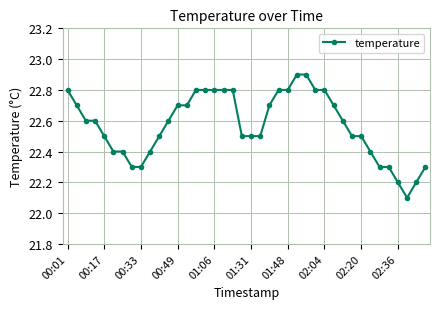

What is the minimum value shown in the chart?

22.1